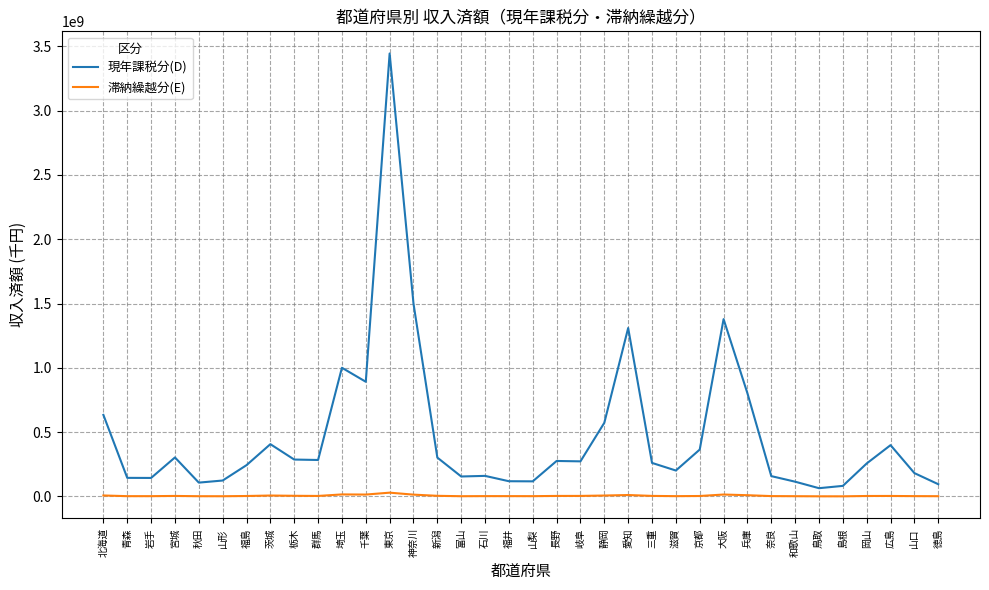

How many lines are shown in the chart?

2